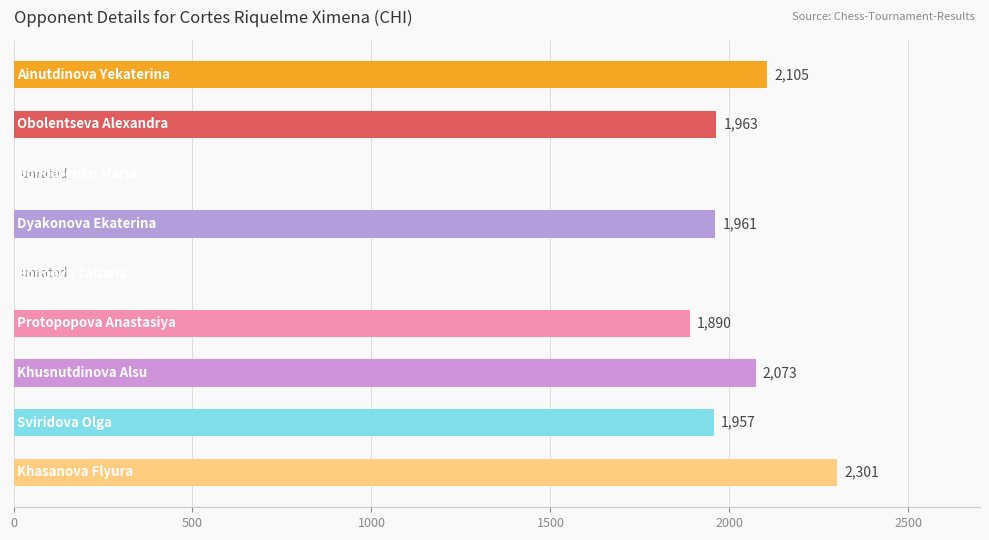

What is the sum of all values?

14250